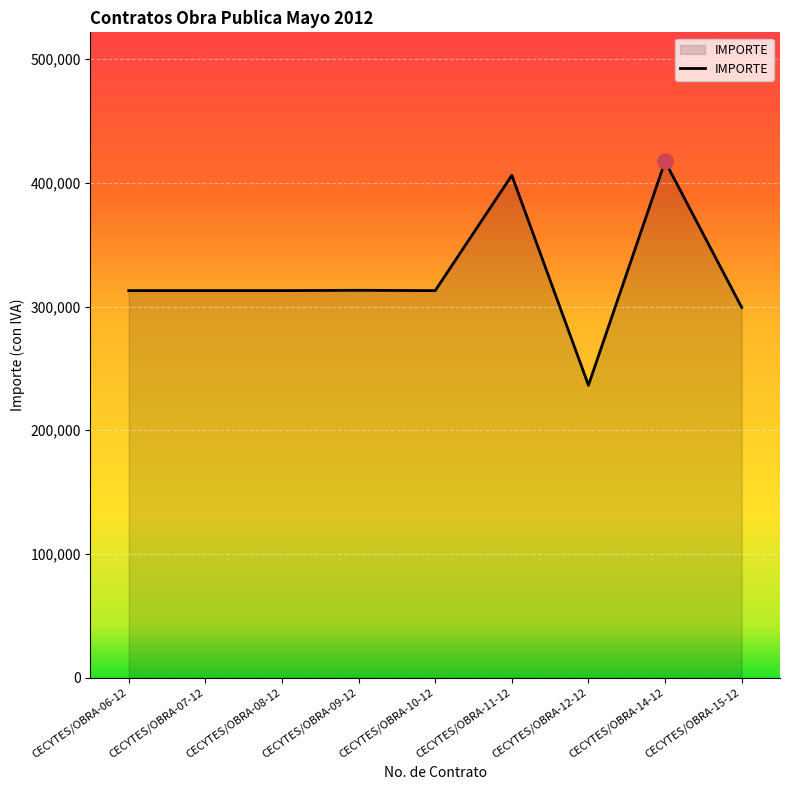

Approximately how many times larger is the value at CECYTES/OBRA-14-12 compared to CECYTES/OBRA-08-12?

1.3